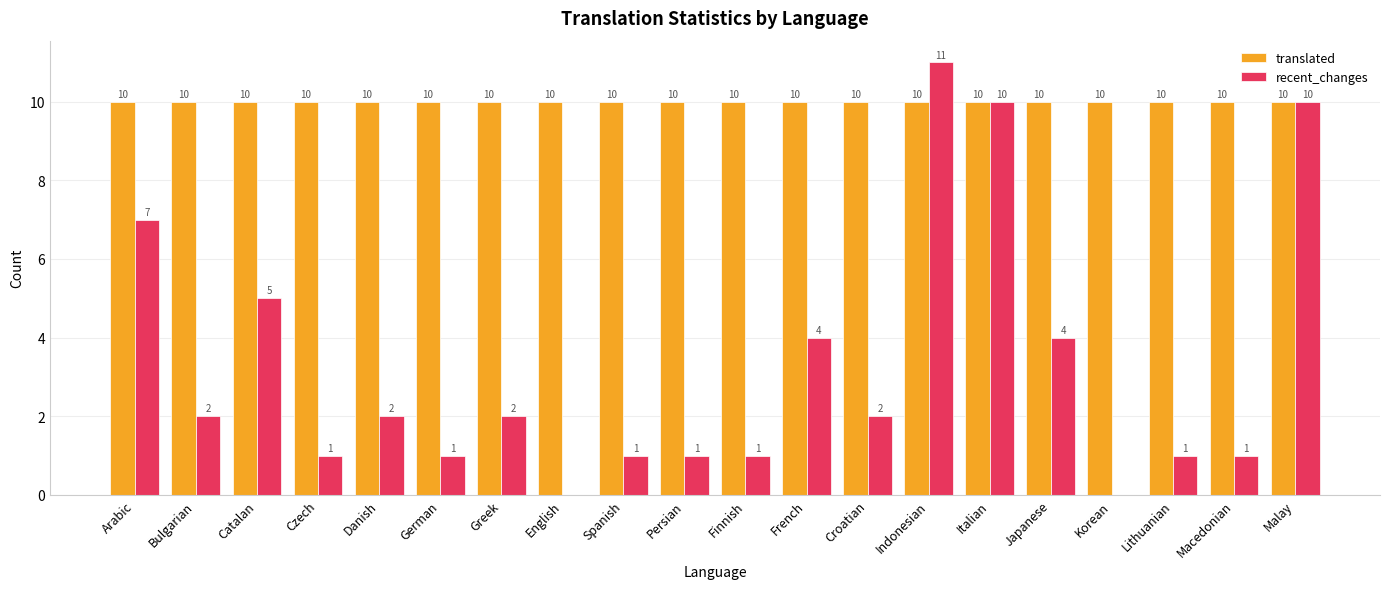

Reading right to left, what are all the values shown in this chart?

translated: Malay=10	Macedonian=10	Lithuanian=10	Korean=10	Japanese=10	Italian=10	Indonesian=10	Croatian=10	French=10	Finnish=10	Persian=10	Spanish=10	English=10	Greek=10	German=10	Danish=10	Czech=10	Catalan=10	Bulgarian=10	Arabic=10
recent_changes: Malay=10	Macedonian=1	Lithuanian=1	Korean=0	Japanese=4	Italian=10	Indonesian=11	Croatian=2	French=4	Finnish=1	Persian=1	Spanish=1	English=0	Greek=2	German=1	Danish=2	Czech=1	Catalan=5	Bulgarian=2	Arabic=7